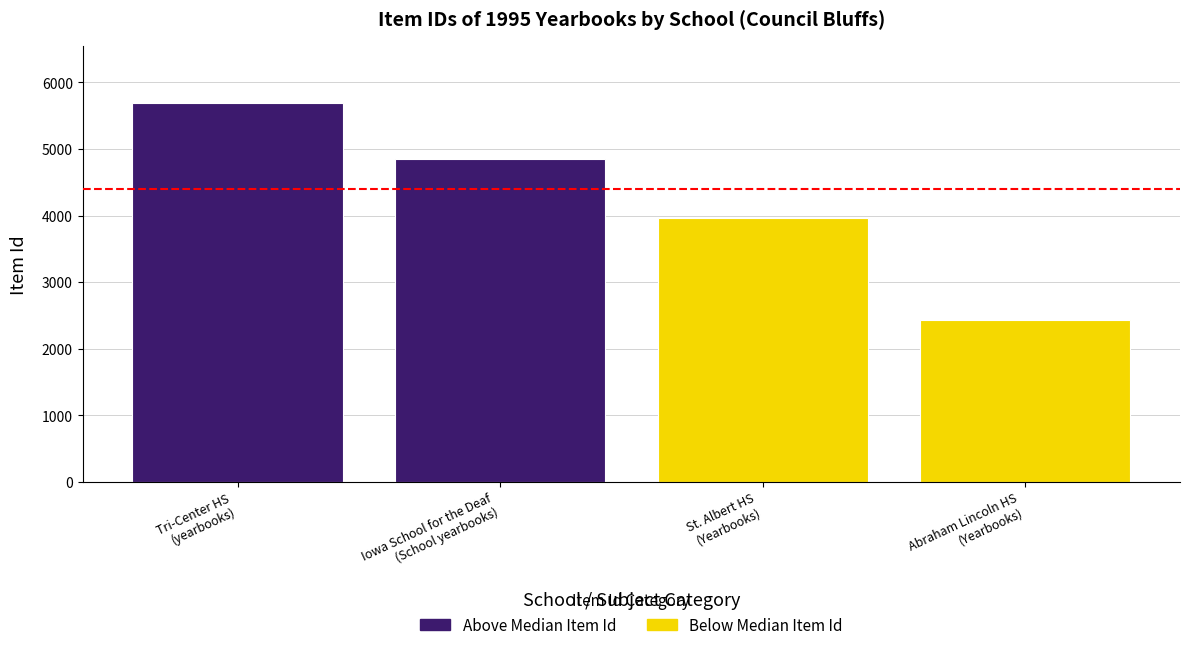

What is the label of the 4th bar from the right?

Tri-Center HS
(yearbooks)